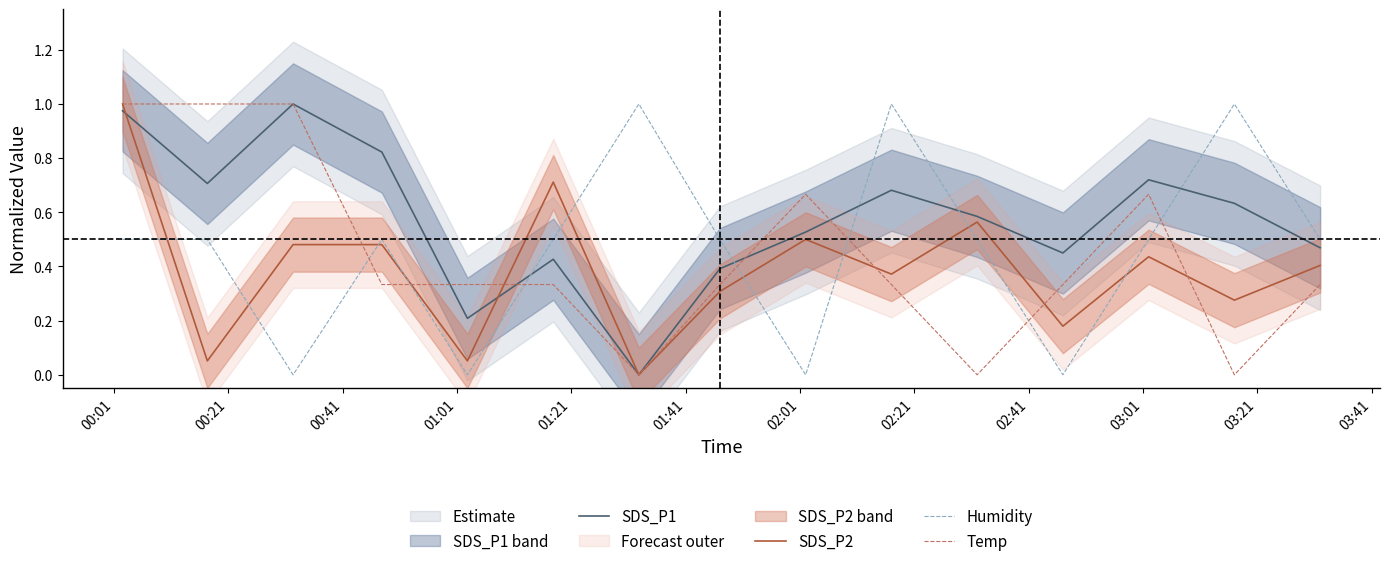

True or false: Temp and Humidity intersect in this chart.

True